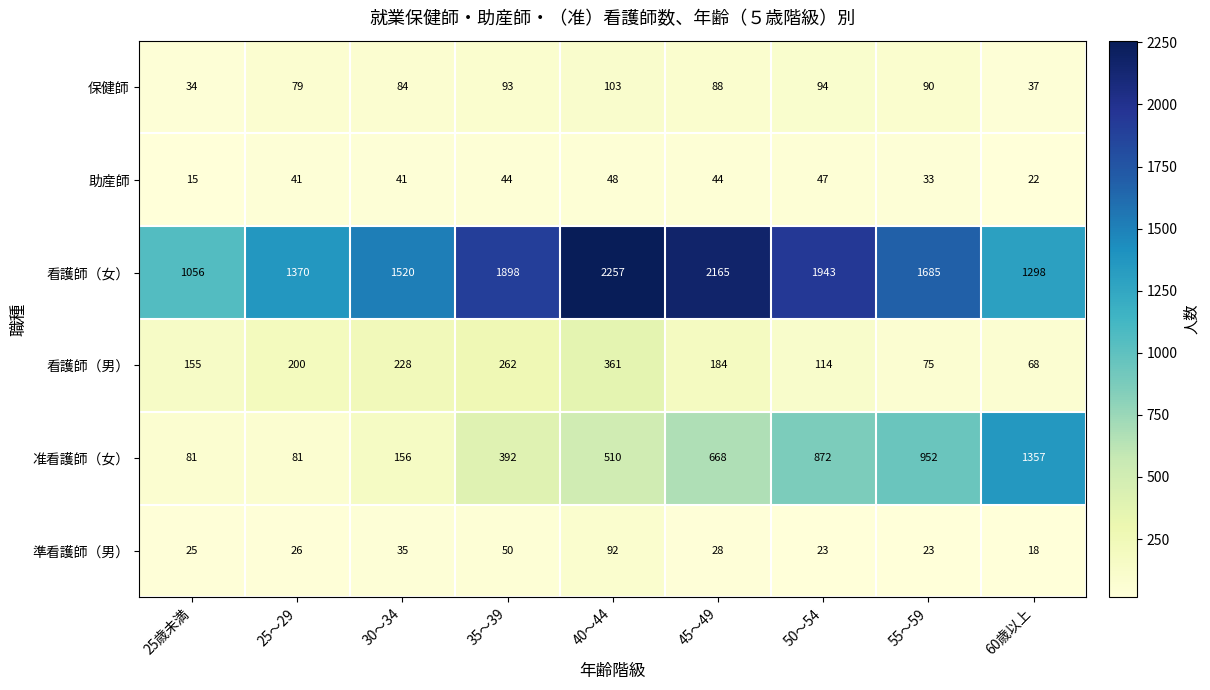

What value does the 看護師（女） series have at 60歳以上, to the nearest 10?

1300